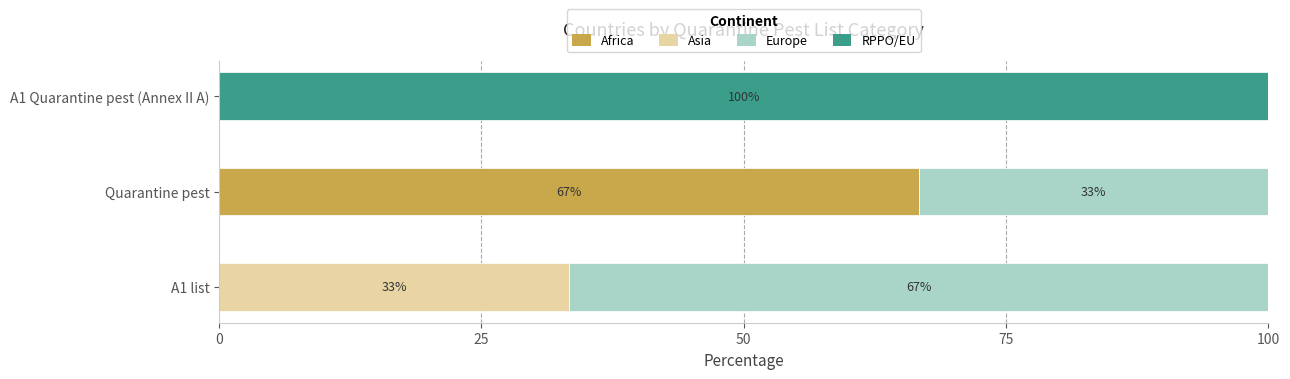

What is the highest value of the Africa series?

66.7